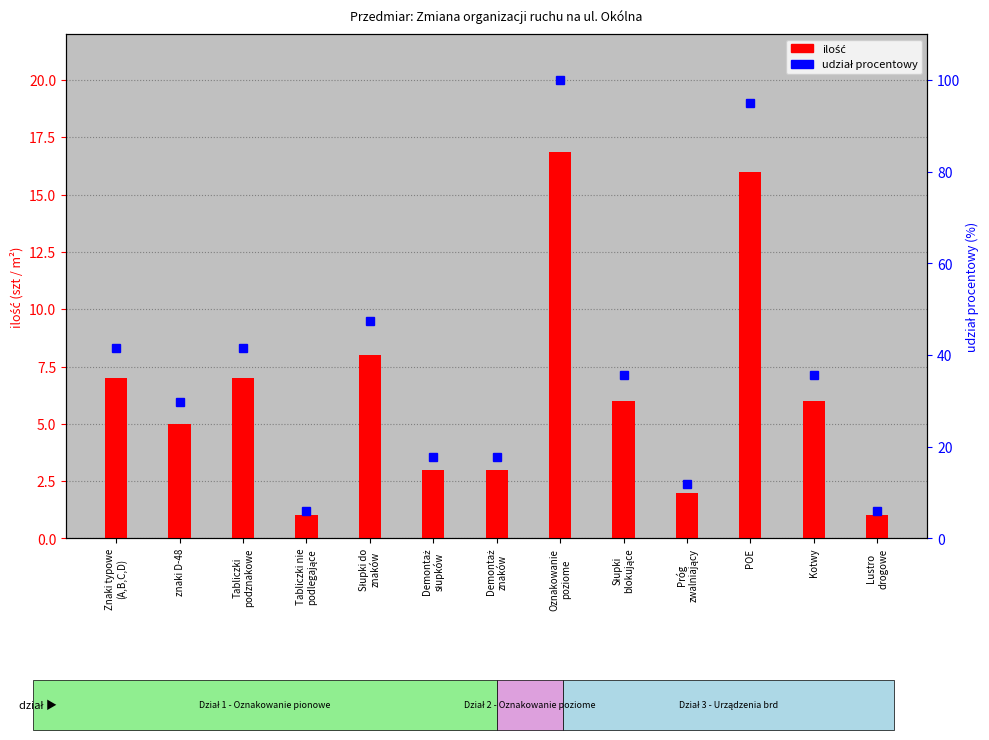

Is the value of udział procentowy at znaki D-48 greater than the value of ilość at Lustro
drogowe?

Yes